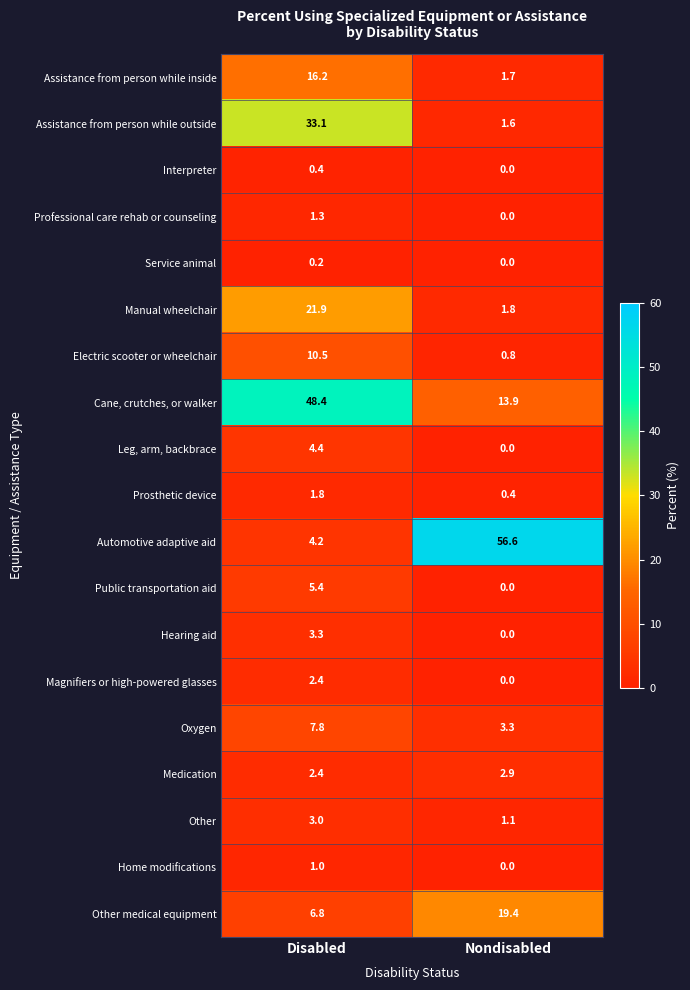

What is the spread (max minus min) of values at Disabled?

48.2